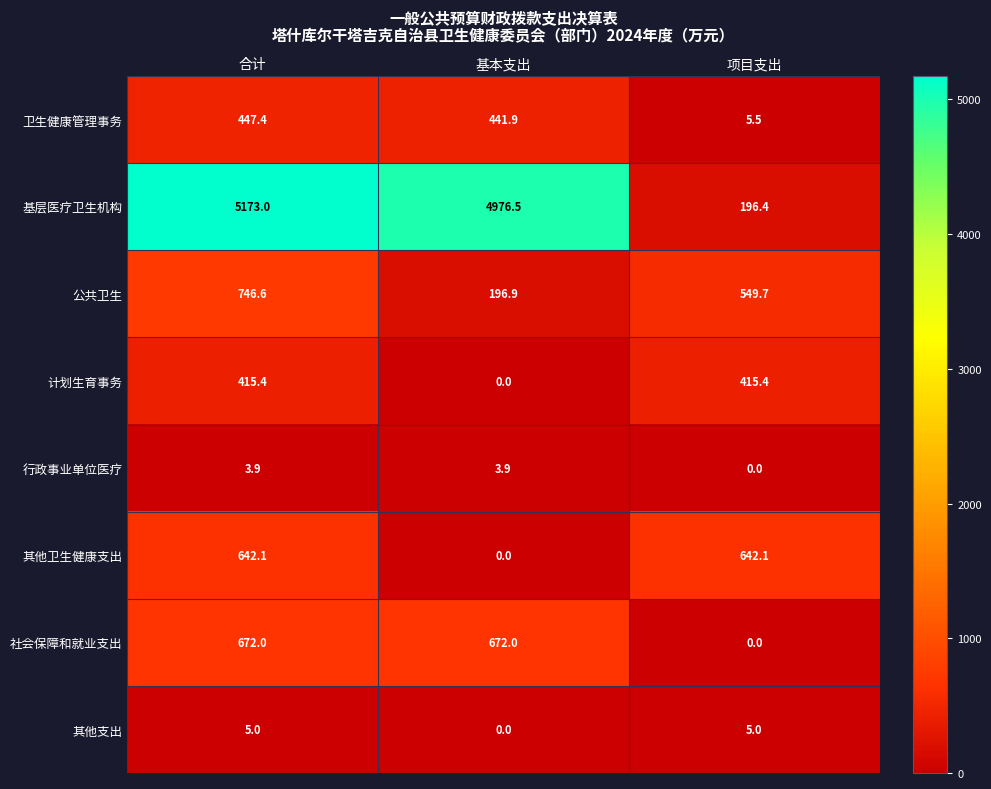

Where is 基层医疗卫生机构 nearest to the value 2684?

基本支出